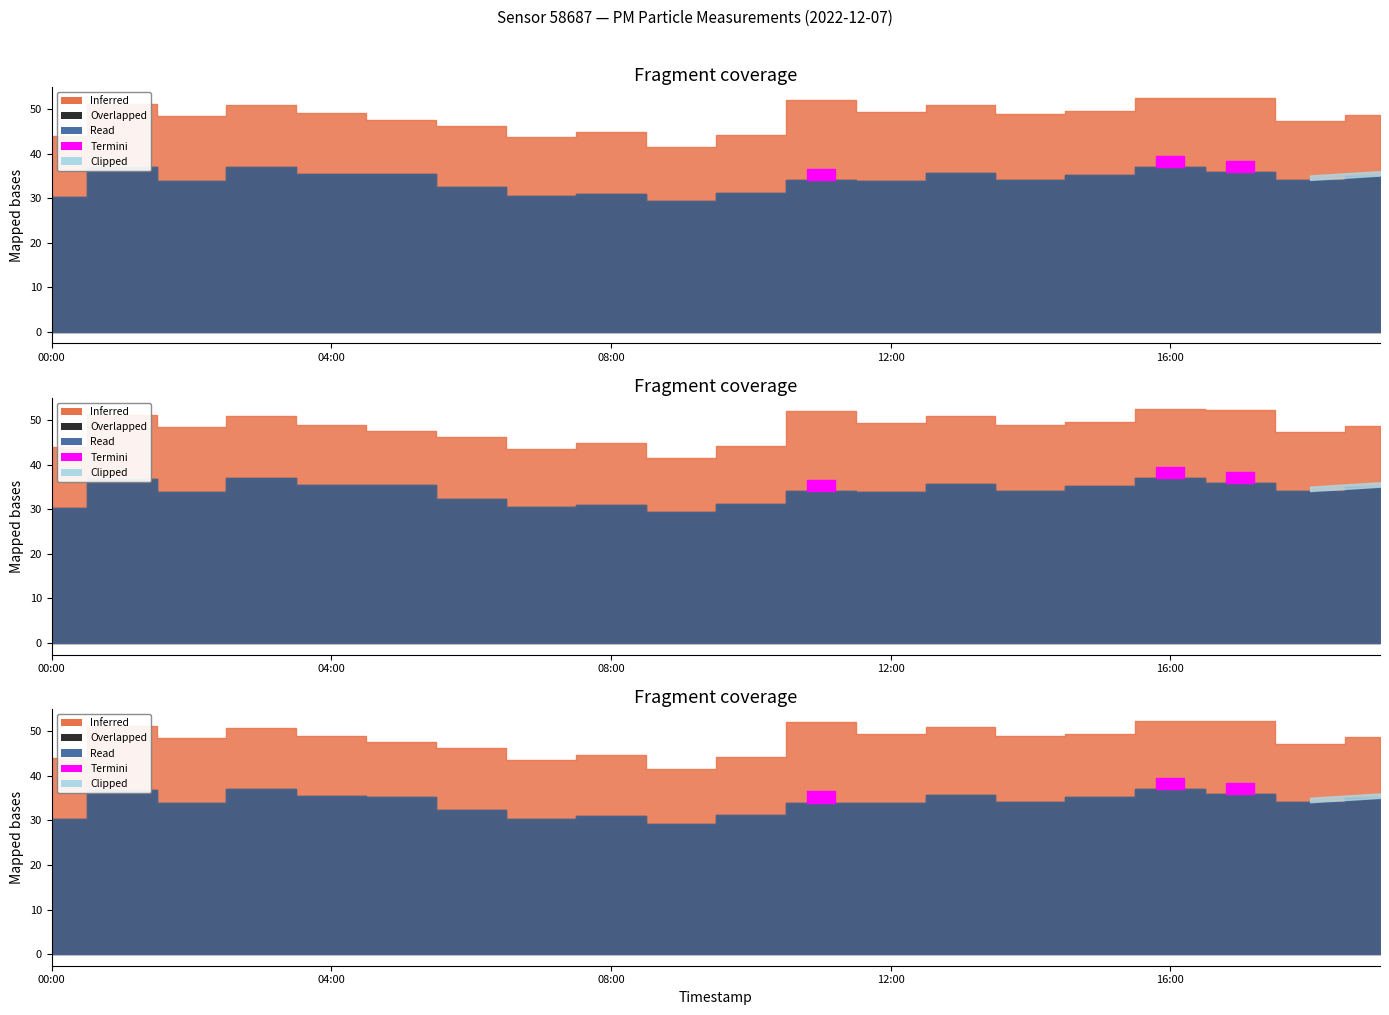

True or false: P1 has more than 1 interior local peaks.

True